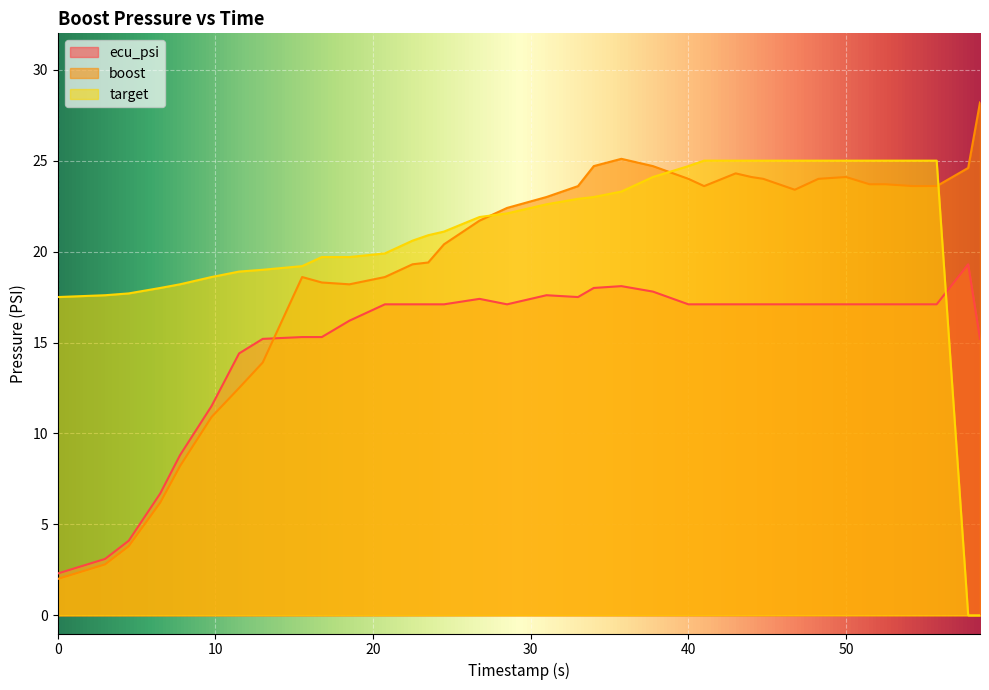

What are all the series names shown in the legend?

ecu_psi, boost, target